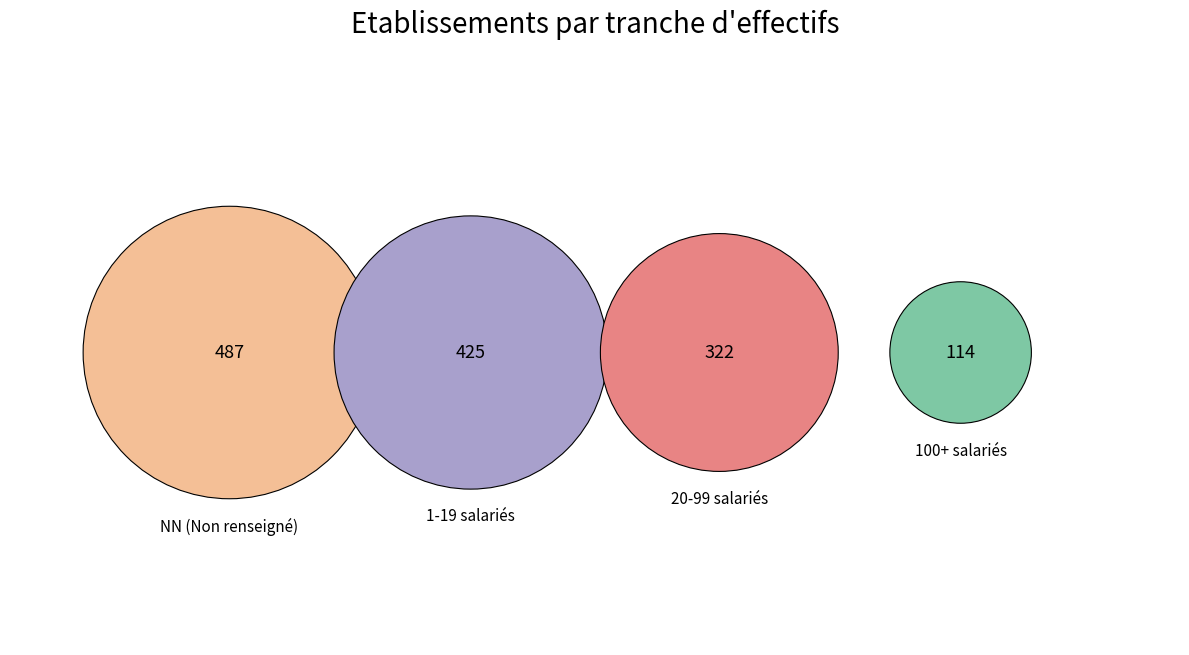

Which category has the biggest portion of the pie?

NN